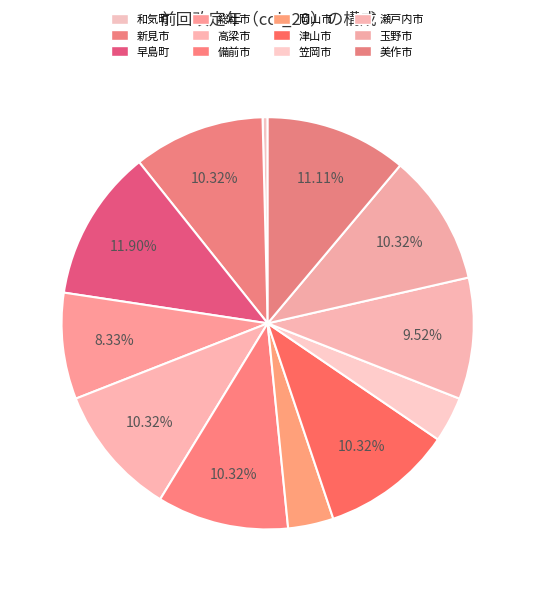

Is it true that 和気町 is 0% of the pie?

True